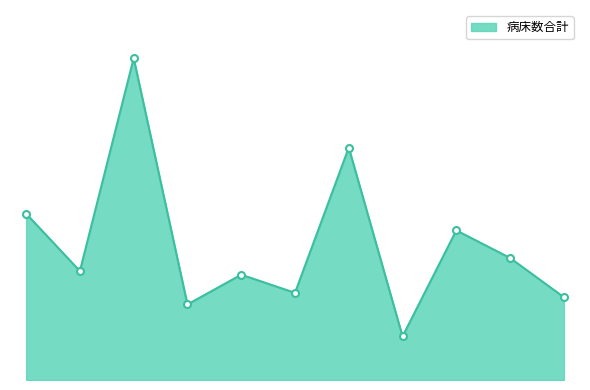

What is the difference between the maximum and minimum values?

383